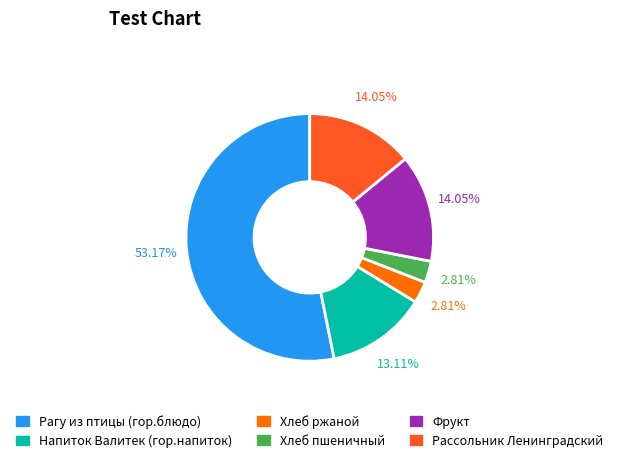

True or false: Напиток Валитек (гор.напиток) accounts for 1% of the total.

False